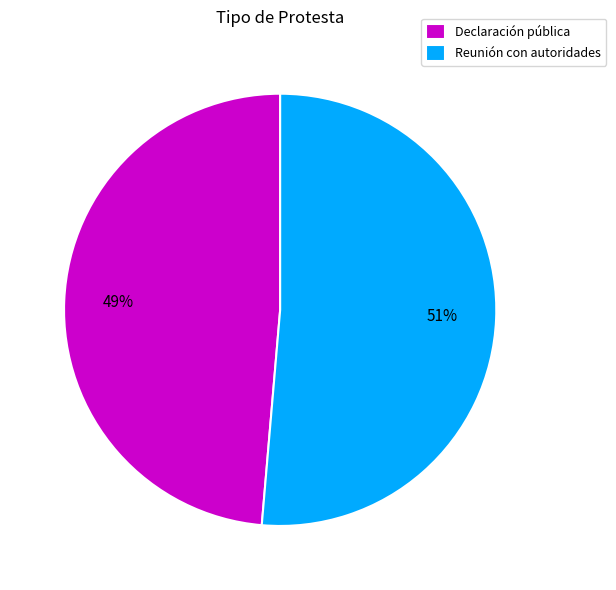

Rank the categories by value from lowest to highest.

Declaración pública, Reunión con autoridades